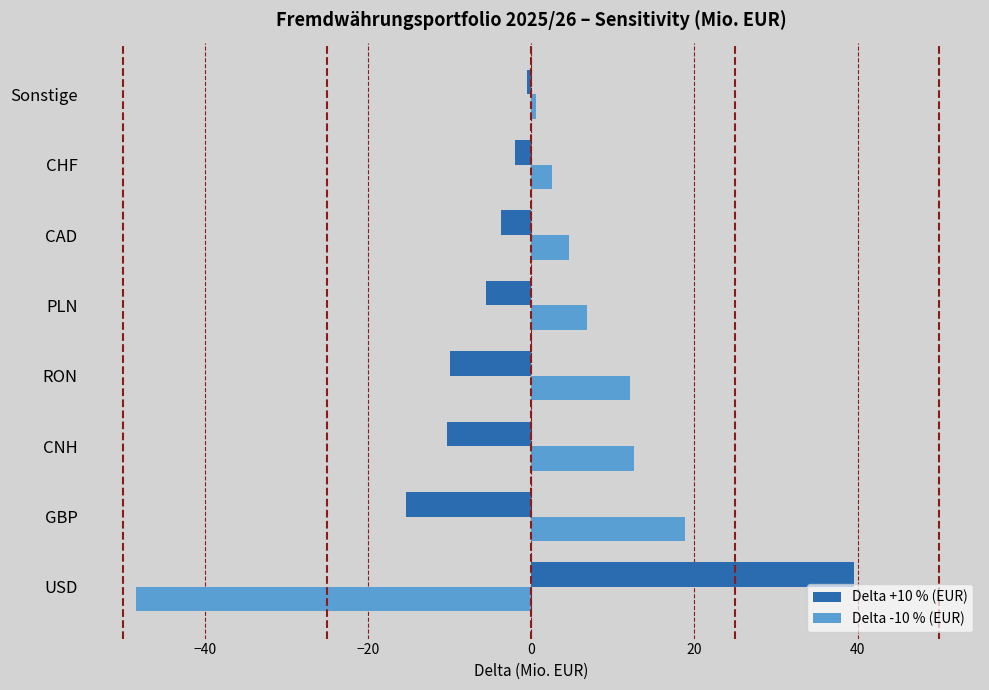

Where is Delta +10 % (EUR) nearest to the value 12?

Sonstige